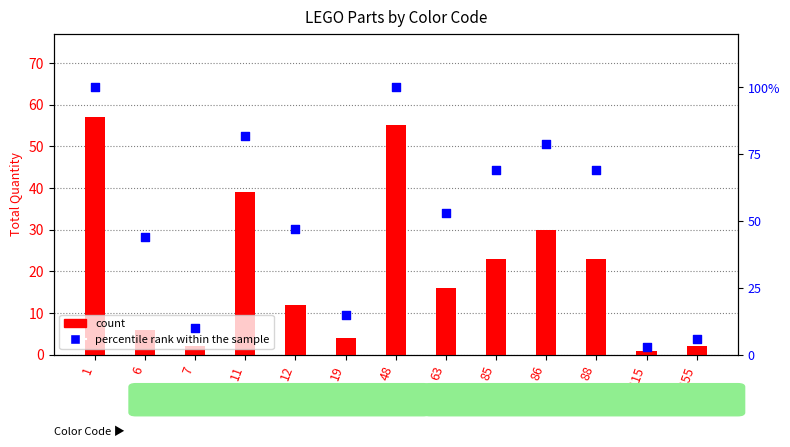

Which series contains the lowest Y value?

count